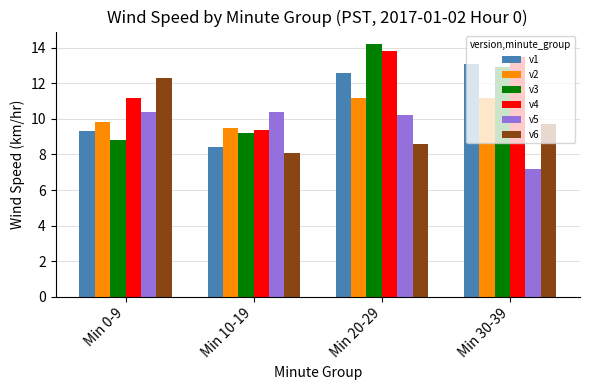

What is the sum of the v1 values at Min 20-29 and Min 30-39?

25.7